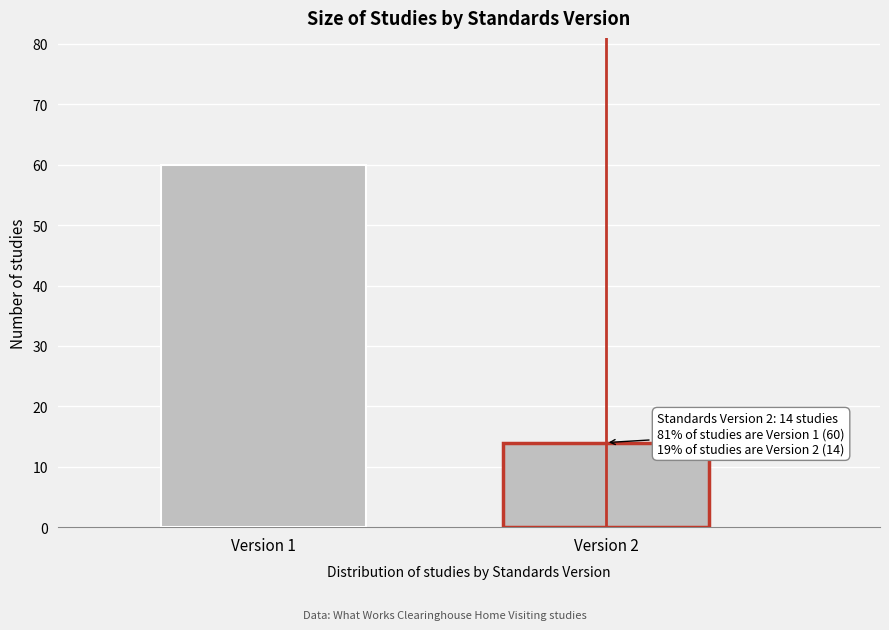

Reading left to right, transcribe all the data shown in this chart.

60	14